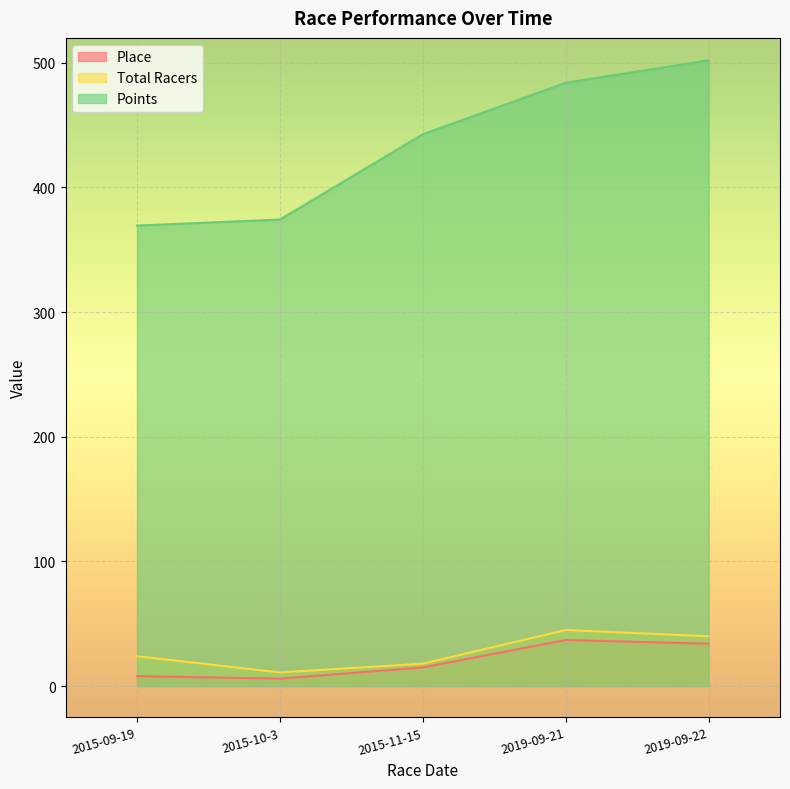

Reading right to left, list all the values displayed in this chart.

Place: 2019-09-22=34.0	2019-09-21=37.0	2015-11-15=15.0	2015-10-3=6.0	2015-09-19=8.0
Total Racers: 2019-09-22=40.0	2019-09-21=45.0	2015-11-15=18.0	2015-10-3=11.0	2015-09-19=24.0
Points: 2019-09-22=502.0	2019-09-21=484.0	2015-11-15=442.6	2015-10-3=374.3	2015-09-19=369.5